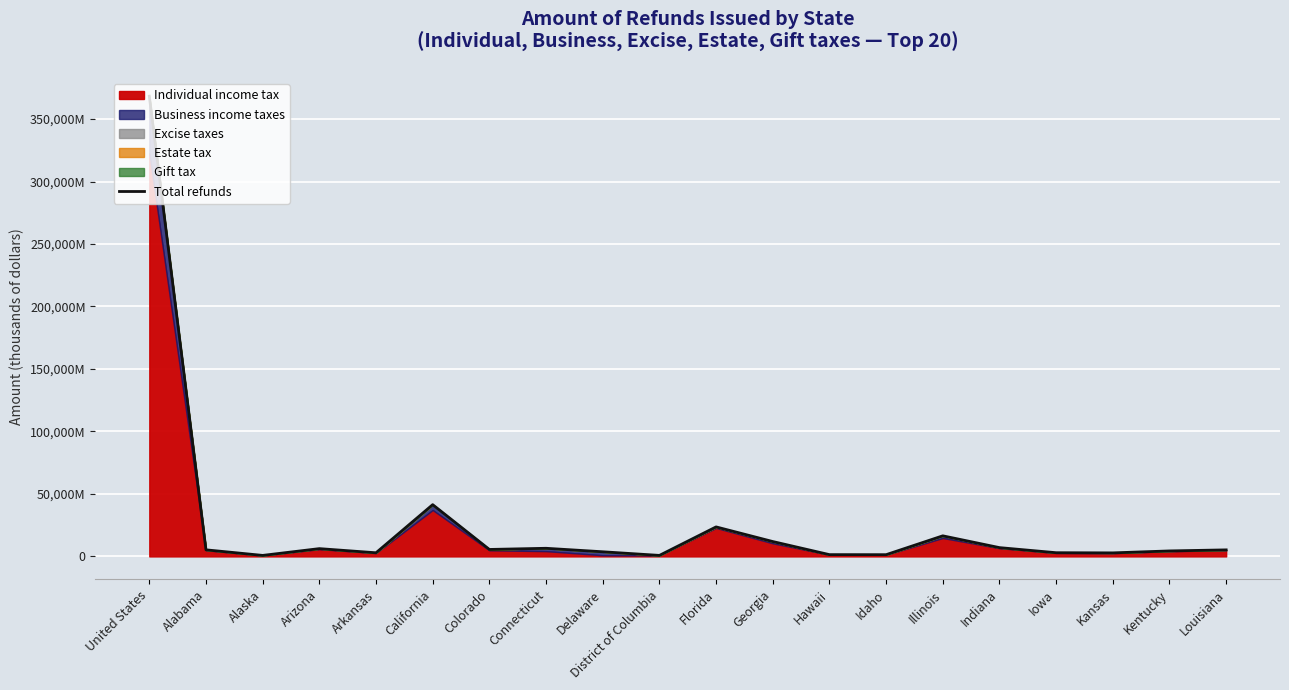

How many data points are less than 5258215?

10